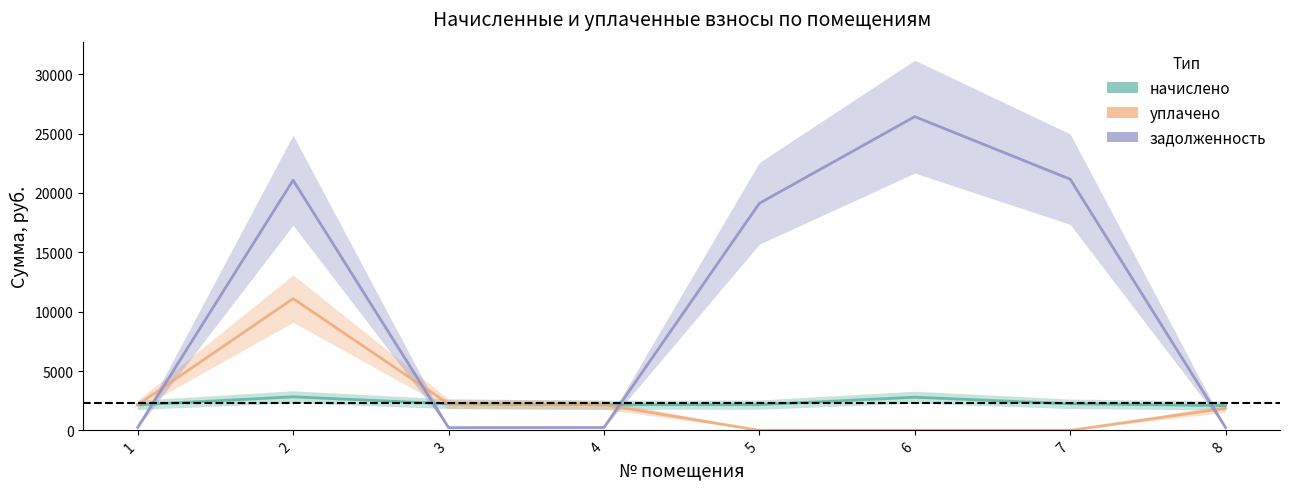

Count the number of categories in the chart.

8